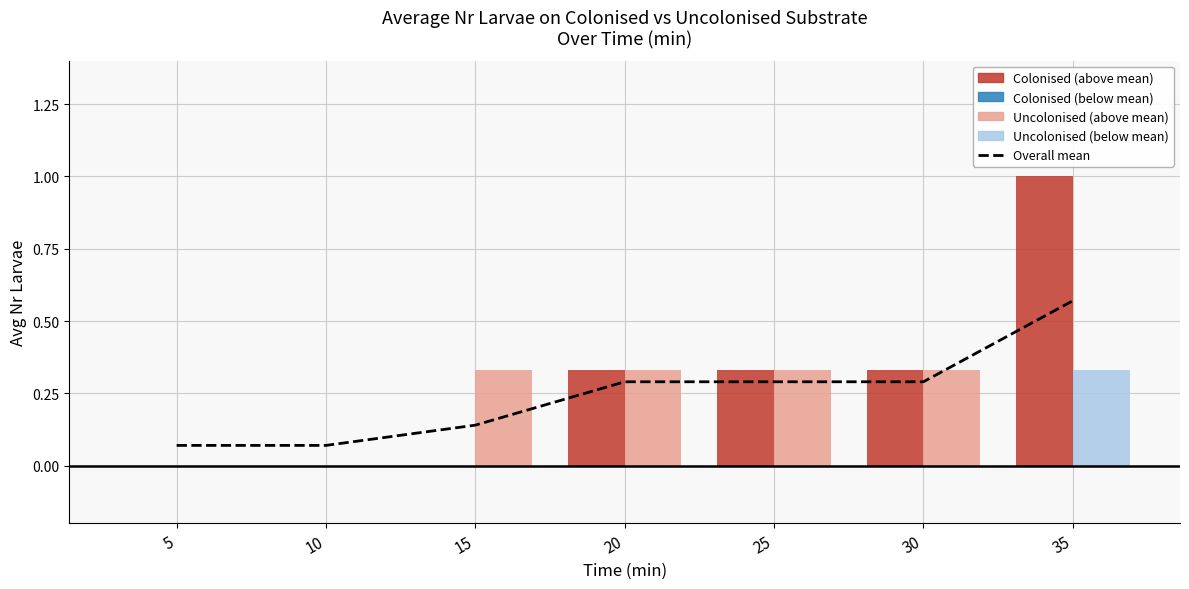

What is the difference between the maximum and minimum values?

0.5